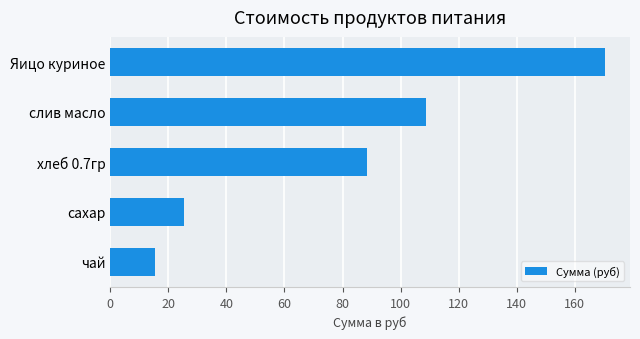

List the labels in order of value, largest first.

Яицо куриное, слив масло, хлеб 0.7гр, сахар, чай